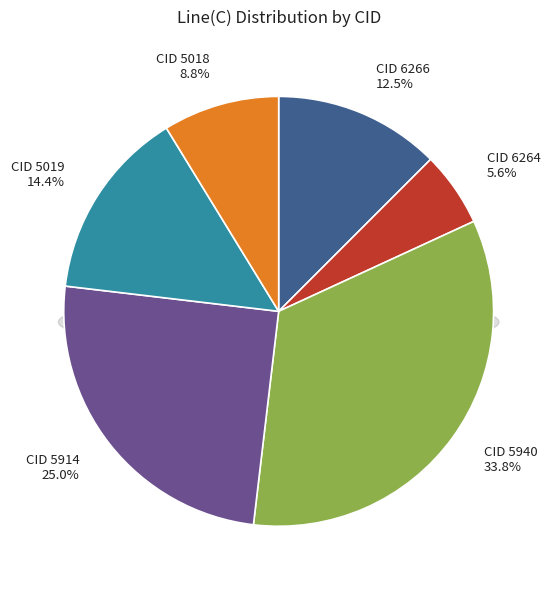

What is the largest slice in the pie chart?

5940